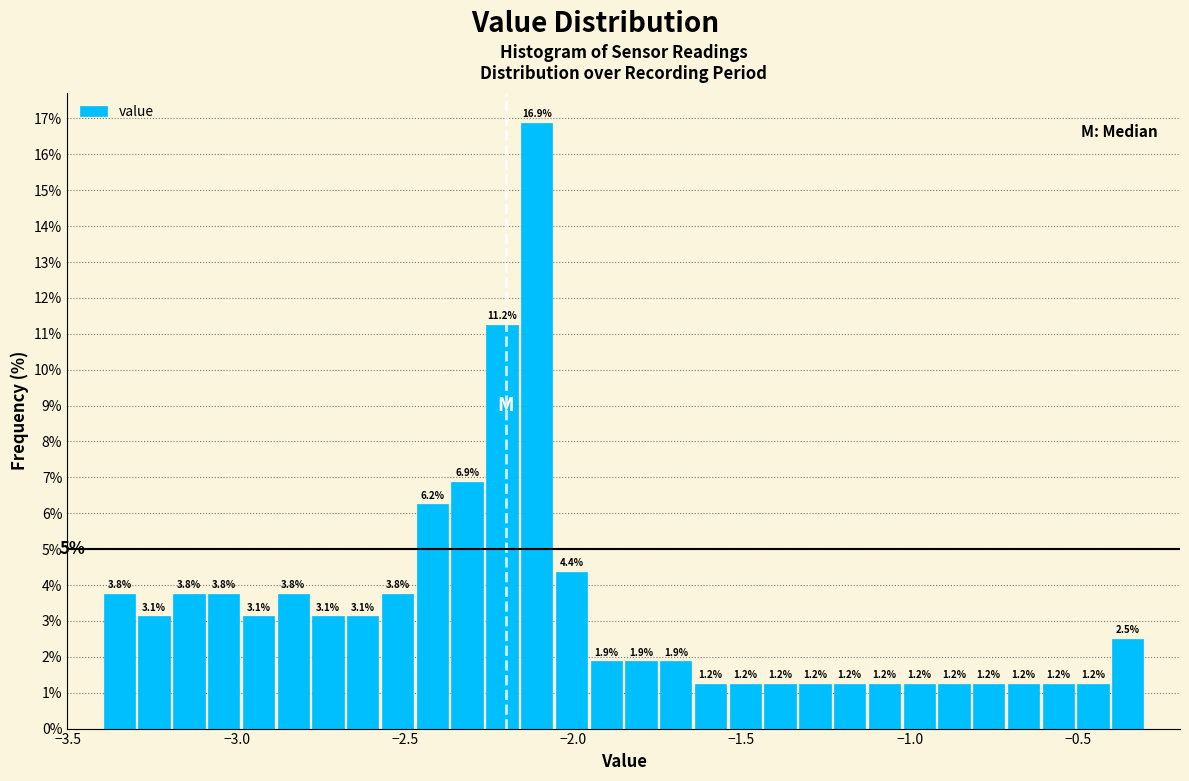

Read against the x-axis, roughly where is the centre of the tallest bar?

-2.10